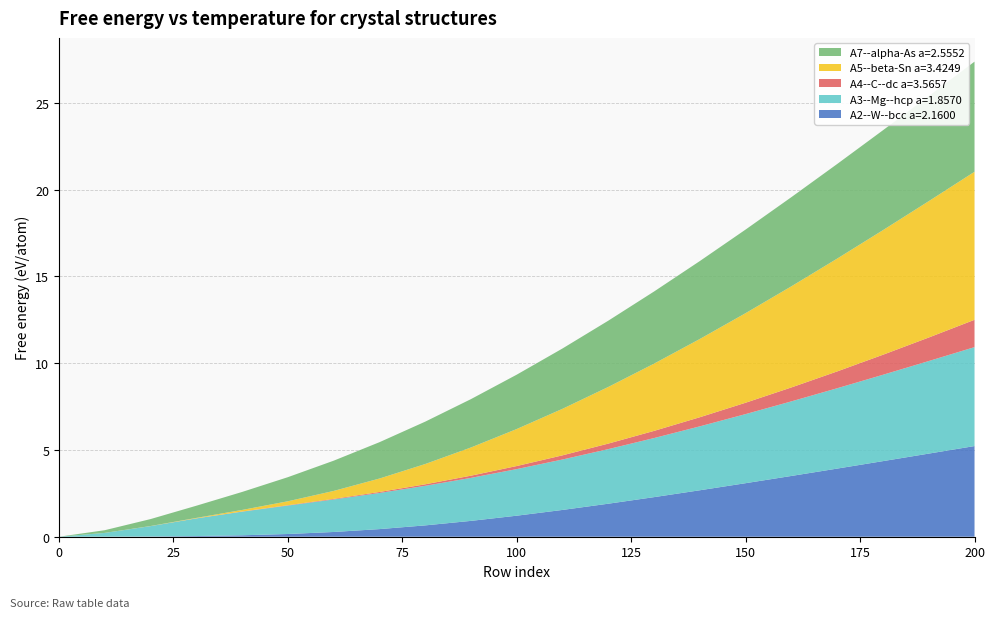

Reading left to right, what are all the values shown in this chart?

A2--W--bcc a=2.1600: 0=0.0	10=0.0	20=0.0	30=0.0	40=0.1	50=0.2	60=0.3	70=0.4	80=0.7	90=0.9	100=1.2	110=1.5	120=1.9	130=2.3	140=2.7	150=3.1	160=3.5	170=3.9	180=4.4	190=4.8	200=5.2
A3--Mg--hcp a=1.8570: 0=0.0	10=0.2	20=0.6	30=1.0	40=1.4	50=1.6	60=1.9	70=2.1	80=2.3	90=2.5	100=2.7	110=2.9	120=3.1	130=3.4	140=3.7	150=4.0	160=4.3	170=4.6	180=5.0	190=5.3	200=5.7
A4--C--dc a=3.5657: 0=0.0	10=0.0	20=0.0	30=0.0	40=0.0	50=0.0	60=0.0	70=0.1	80=0.1	90=0.1	100=0.2	110=0.2	120=0.3	130=0.4	140=0.5	150=0.7	160=0.8	170=1.0	180=1.2	190=1.4	200=1.6
A5--beta-Sn a=3.4249: 0=0.0	10=0.0	20=0.0	30=0.0	40=0.1	50=0.2	60=0.5	70=0.8	80=1.2	90=1.6	100=2.1	110=2.7	120=3.3	130=3.9	140=4.5	150=5.2	160=5.8	170=6.5	180=7.2	190=7.9	200=8.5
A7--alpha-As a=2.5552: 0=0.0	10=0.2	20=0.4	30=0.7	40=1.0	50=1.4	60=1.7	70=2.1	80=2.4	90=2.8	100=3.1	110=3.5	120=3.8	130=4.2	140=4.5	150=4.8	160=5.1	170=5.5	180=5.8	190=6.1	200=6.3